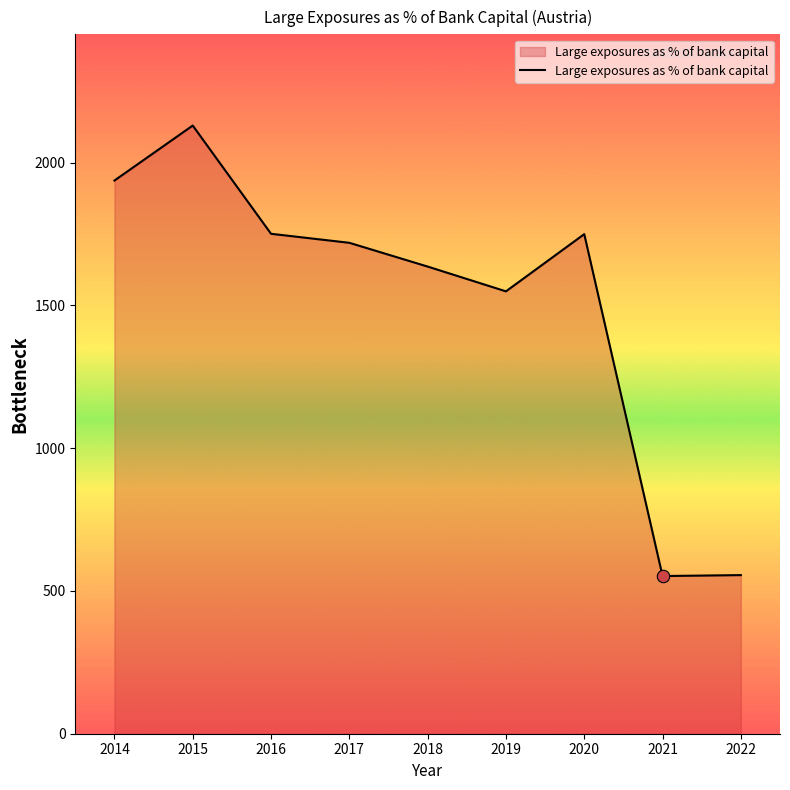

What is the ratio of the value at 2020 to the value at 2021?

3.2